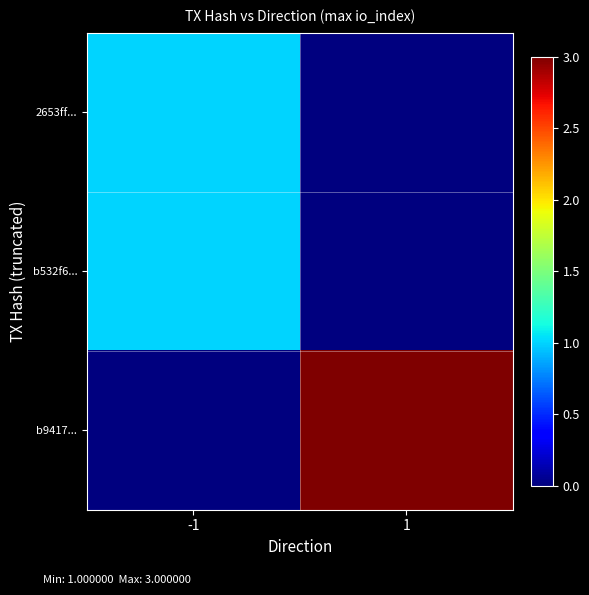

Reading left to right, transcribe all the data shown in this chart.

2653ff...: -1=1	1=0
b532f6...: -1=1	1=0
b9417...: -1=0	1=3